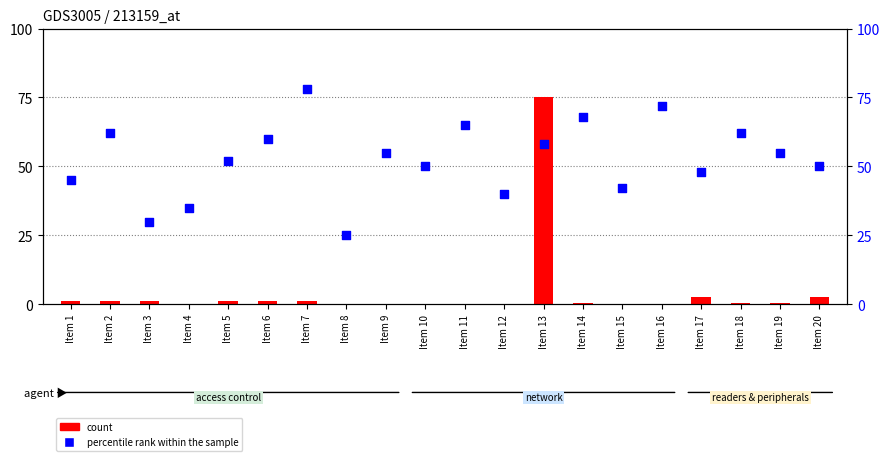

What are all the series names shown in the legend?

count, percentile rank within the sample